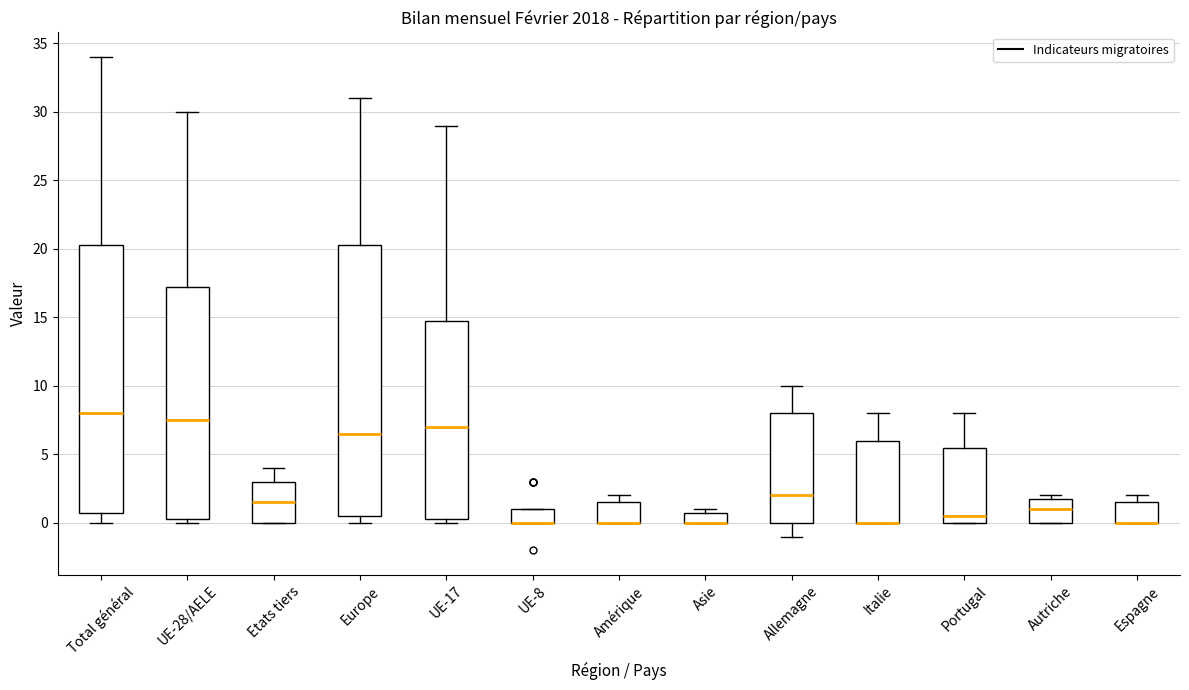

Reading left to right, transcribe this box plot: for each box, give where its median line is, the range the box spans, and where its two whiskers end, as read against the y-axis. The values are not printed on the chart, so give them approximately, as read against the axis.

Total général: median 8.0, box 1.0 to 20.5, whiskers 0.0 to 34.0
UE-28/AELE: median 7.5, box 0.5 to 17.5, whiskers 0.0 to 30.0
Etats tiers: median 1.5, box 0.0 to 3.0, whiskers 0.0 to 4.0
Europe: median 6.5, box 0.5 to 20.5, whiskers 0.0 to 31.0
UE-17: median 7.0, box 0.5 to 15.0, whiskers 0.0 to 29.0
UE-8: median 0.0 (drawn on the box's lower edge), box 0.0 to 1.0, whiskers 0.0 to 1.0
Amérique: median 0.0 (drawn on the box's lower edge), box 0.0 to 1.5, whiskers 0.0 to 2.0
Asie: median 0.0 (drawn on the box's lower edge), box 0.0 to 1.0, whiskers 0.0 to 1.0 (just above the box's upper edge)
Allemagne: median 2.0, box 0.0 to 8.0, whiskers -1.0 to 10.0
Italie: median 0.0 (drawn on the box's lower edge), box 0.0 to 6.0, whiskers 0.0 to 8.0
Portugal: median 0.5, box 0.0 to 5.5, whiskers 0.0 to 8.0
Autriche: median 1.0, box 0.0 to 2.0, whiskers 0.0 to 2.0 (just above the box's upper edge)
Espagne: median 0.0 (drawn on the box's lower edge), box 0.0 to 1.5, whiskers 0.0 to 2.0